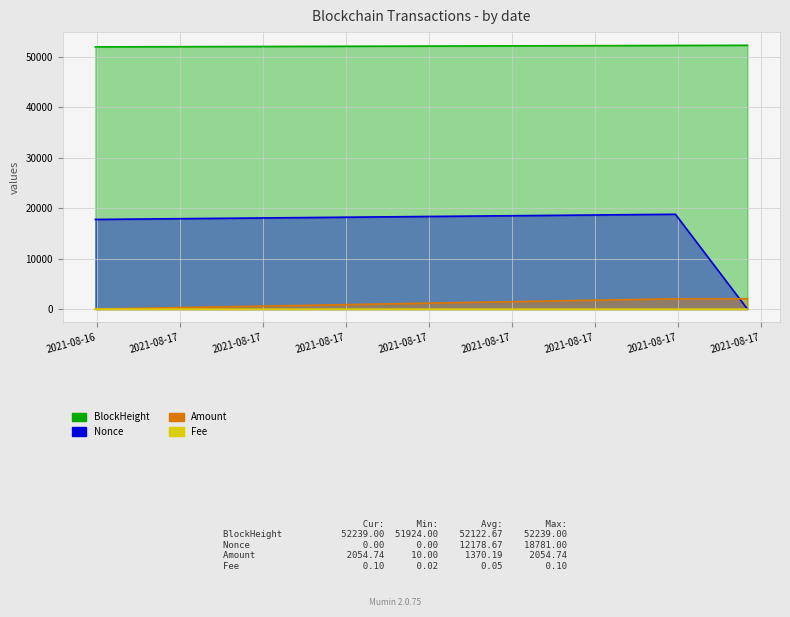

Reading left to right, extract all data points from this chart.

BlockHeight: 51924.0	52205.0	52239.0
Nonce: 17755.0	18781.0	0.0
Amount: 10.0	2045.8	2054.7
Fee: 0.0	0.0	0.1